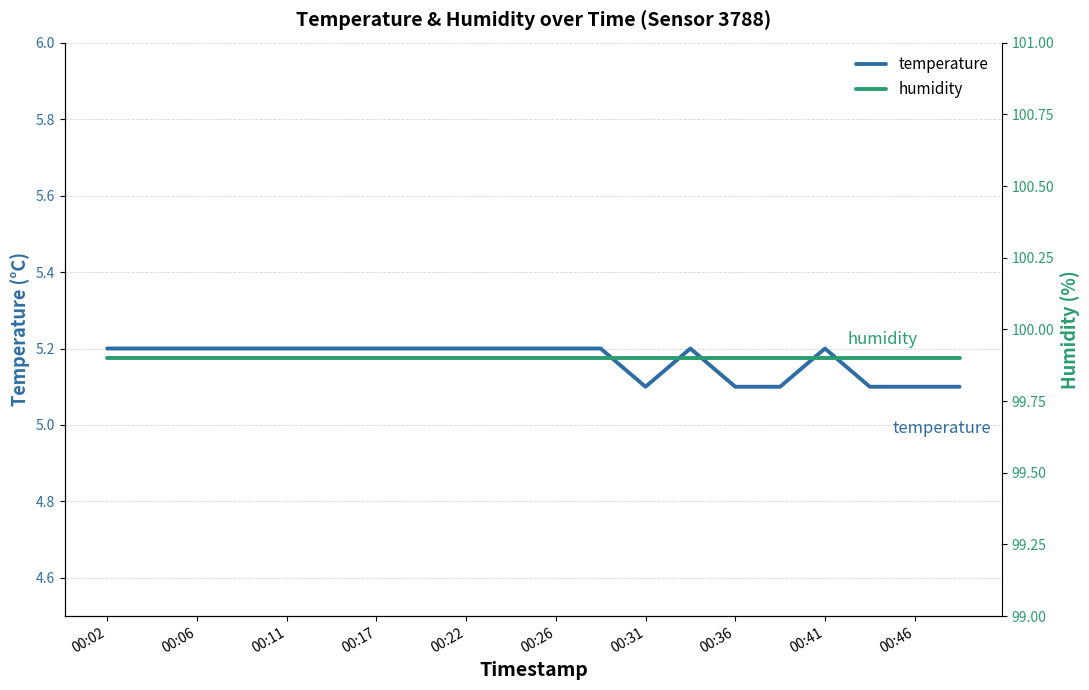

Rank the series by their maximum value, from lowest to highest.

temperature, humidity